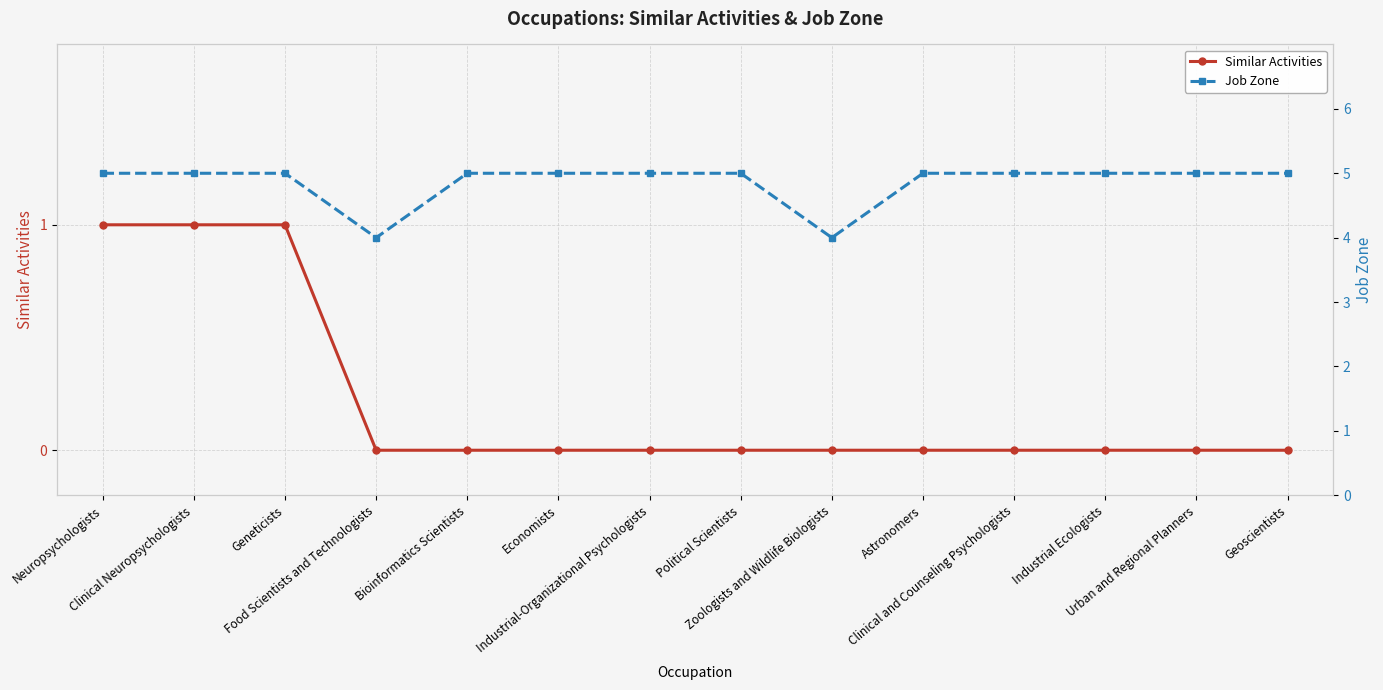

What is the sum of the Job Zone values at Clinical Neuropsychologists and Neuropsychologists?

10